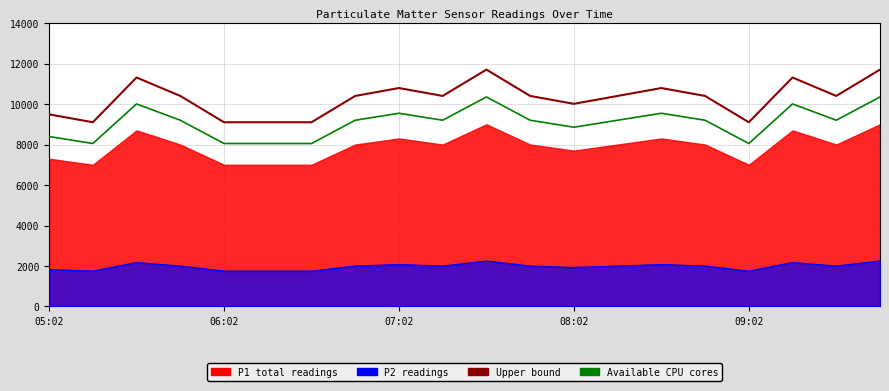

How many categories are shown in the chart?

20